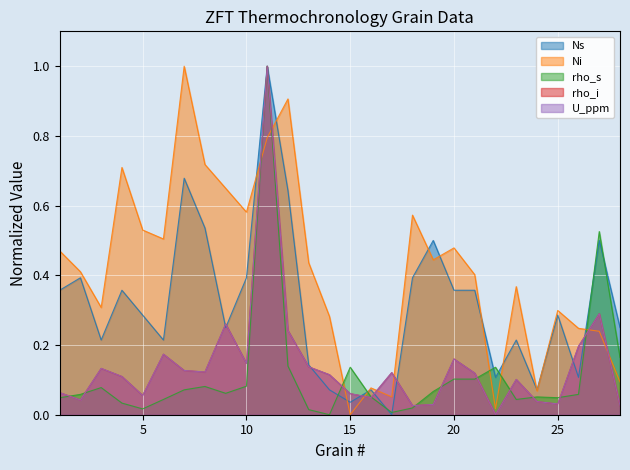

What is the total value across all series at 7?

2.0